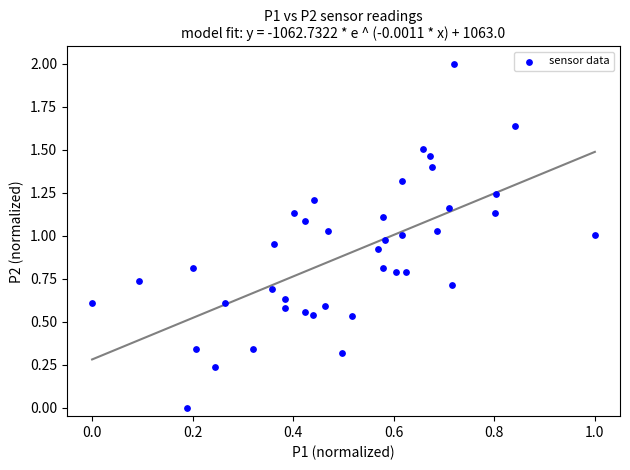

What is the range of Y values (max minus min)?

2.0